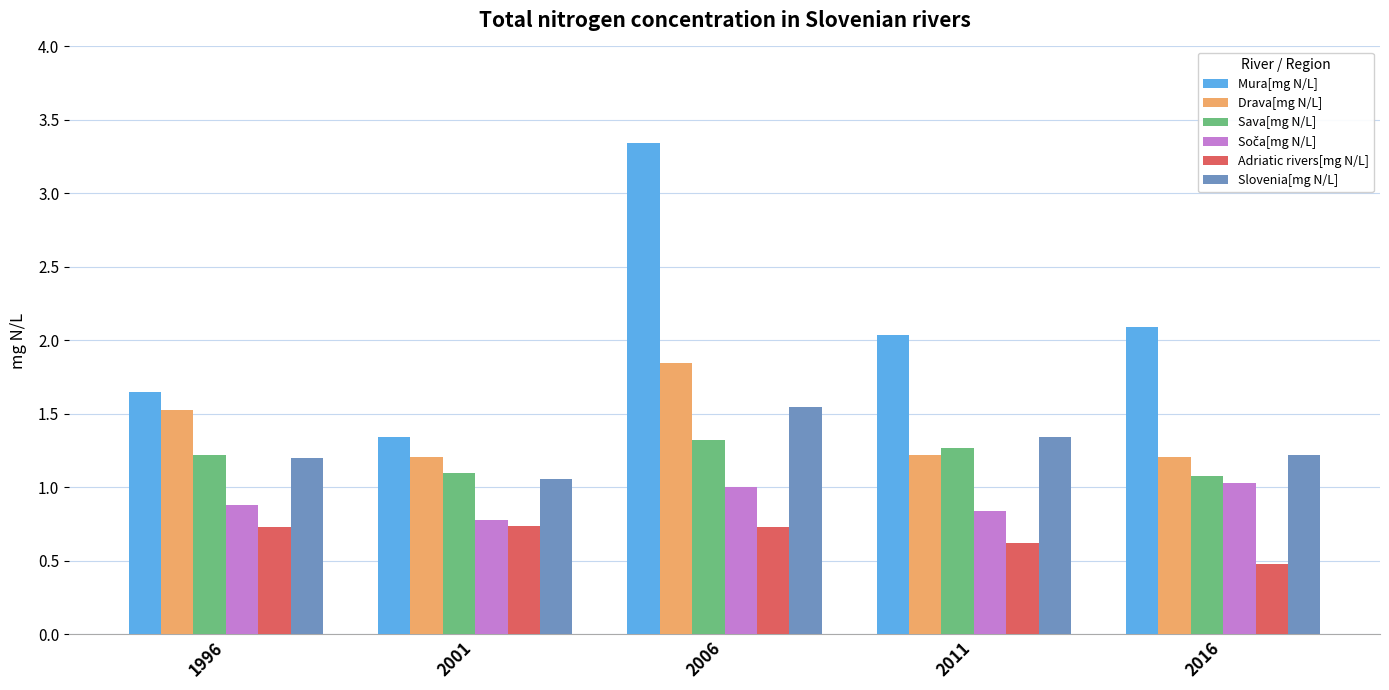

What is the total value across all series at 2011?

7.3